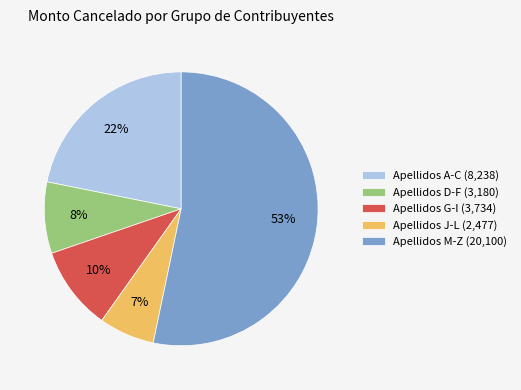

To the nearest percent, what is the average slice percentage?

20%